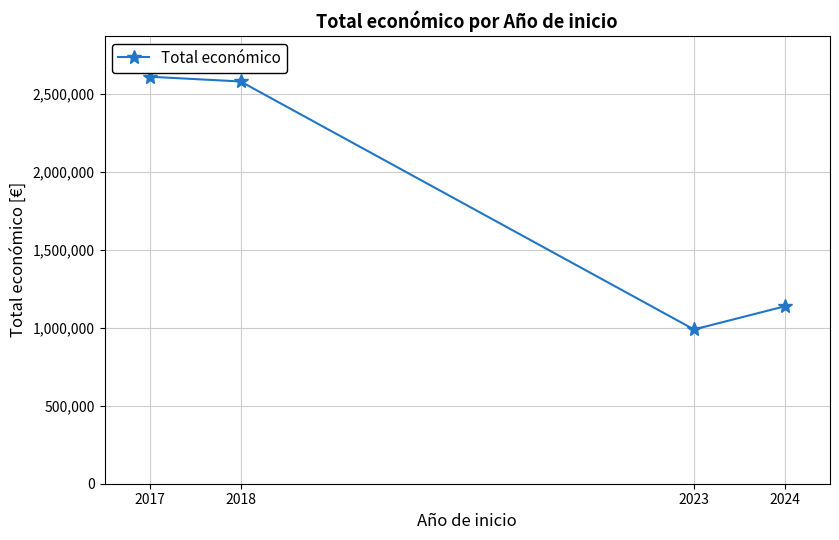

Which has a higher value, 2017 or 2018?

2017